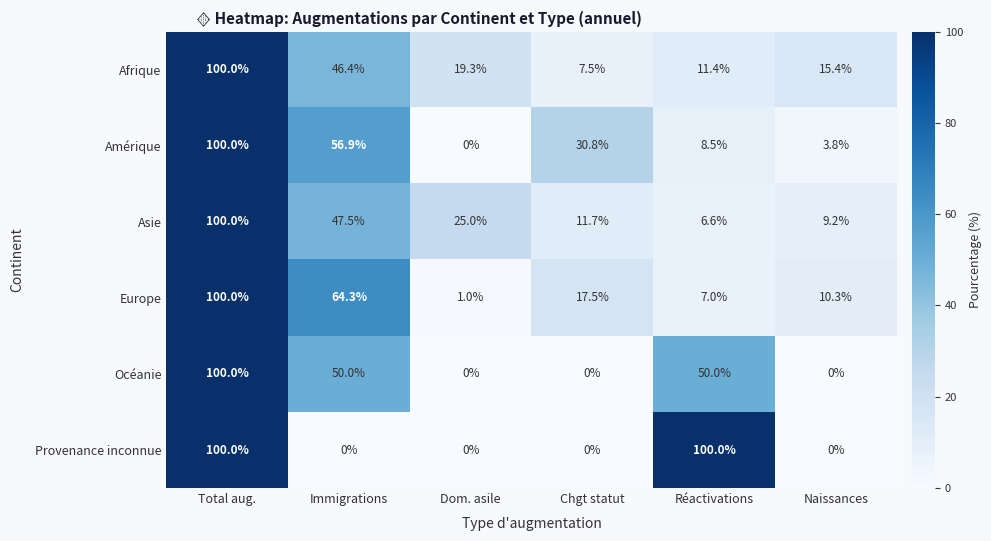

Which series changed the most between Chgt statut and Réactivations?

Provenance inconnue